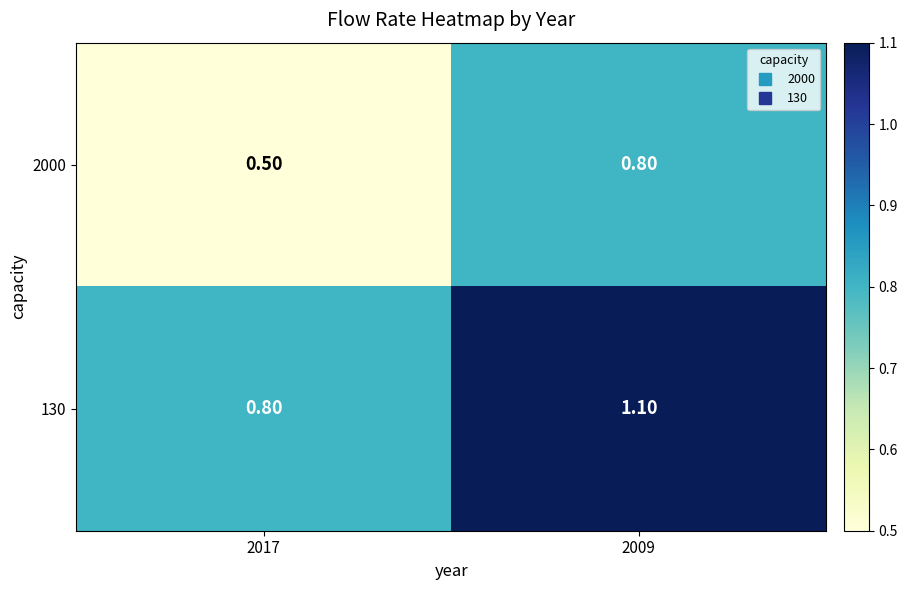

What is the spread (max minus min) of values at 2017?

0.3